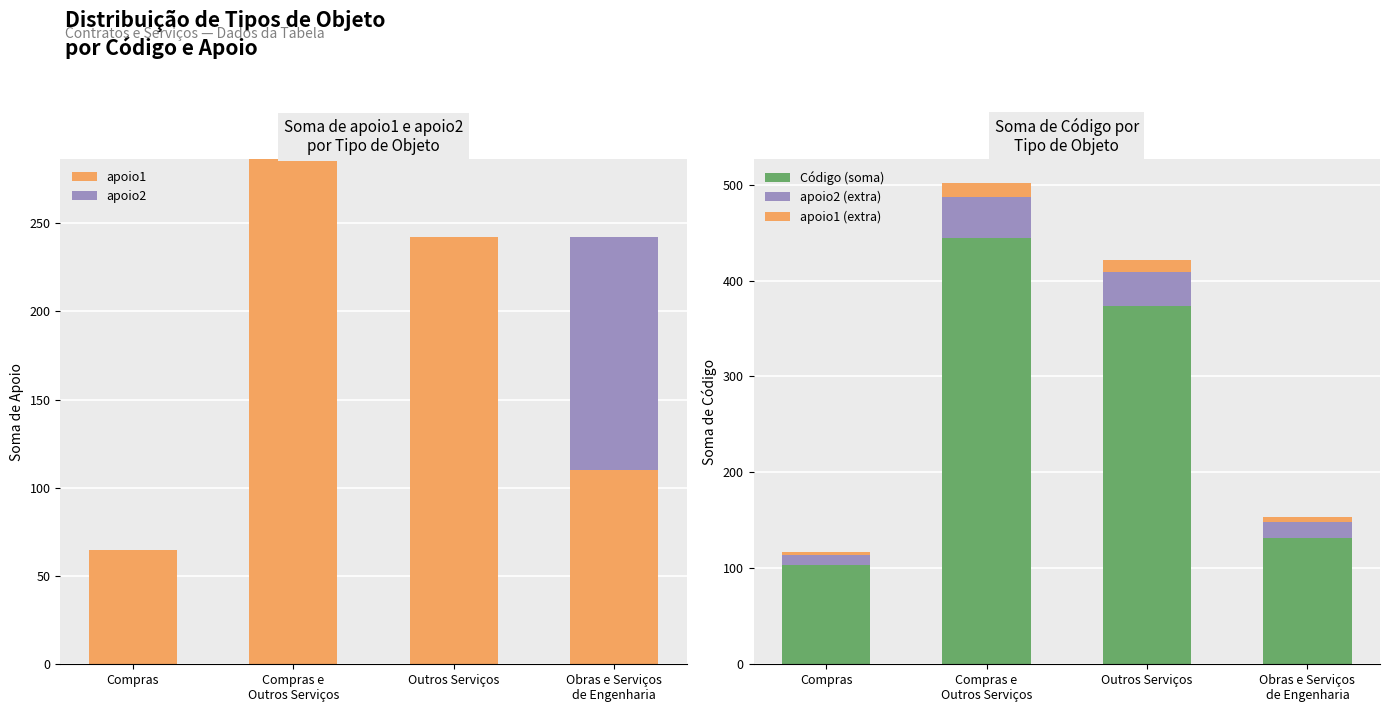

The apoio2 series shows 132.0 at Obras e Serviços
de Engenharia. True or false?

True